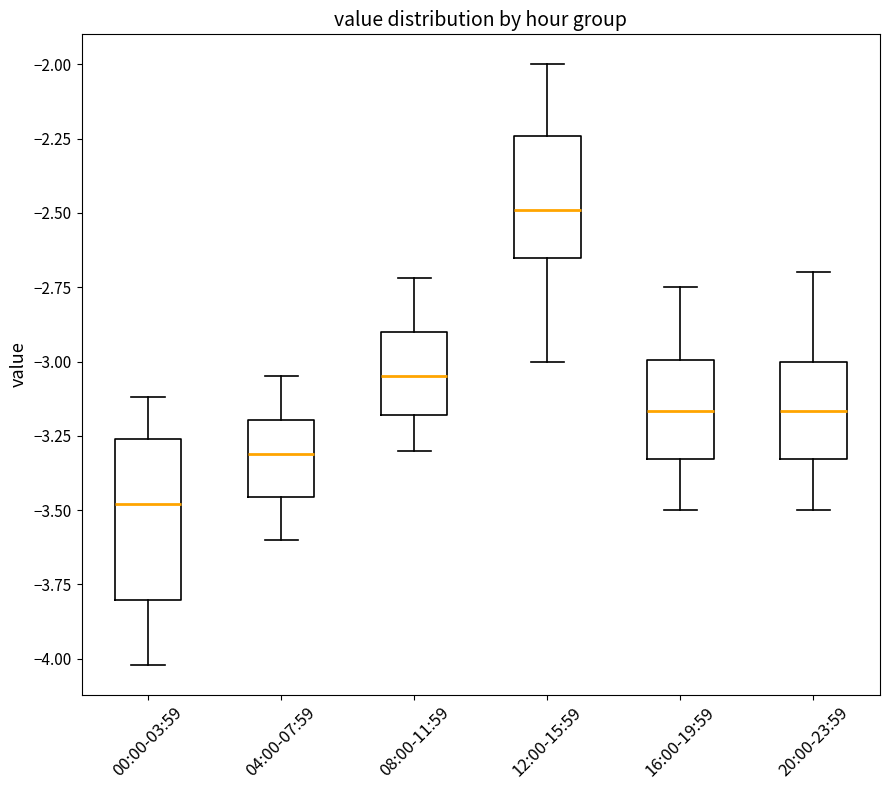

Reading left to right, read every box against the y-axis: the position of its median line, the range the box covers, and the ends of its whiskers. The values are not printed on the chart, so give them approximately, as read against the axis.

00:00-03:59: median -3.50, box -3.80 to -3.25, whiskers -4.00 to -3.10
04:00-07:59: median -3.30, box -3.45 to -3.20, whiskers -3.60 to -3.05
08:00-11:59: median -3.05, box -3.20 to -2.90, whiskers -3.30 to -2.70
12:00-15:59: median -2.50, box -2.65 to -2.25, whiskers -3.00 to -2.00
16:00-19:59: median -3.15, box -3.35 to -3.00, whiskers -3.50 to -2.75
20:00-23:59: median -3.15, box -3.35 to -3.00, whiskers -3.50 to -2.70